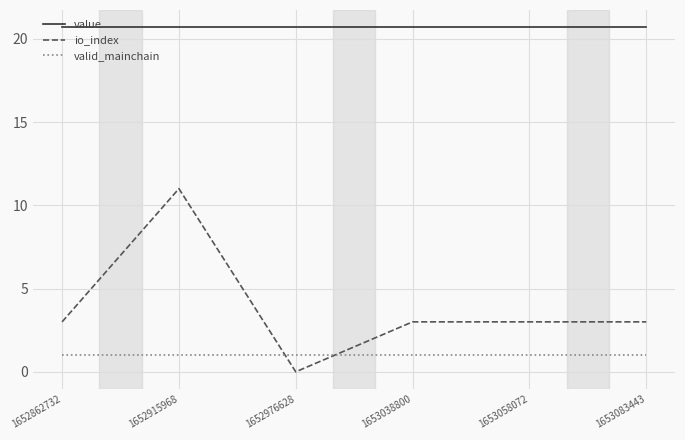

What is the total value across all series at 1653083443?

24.7